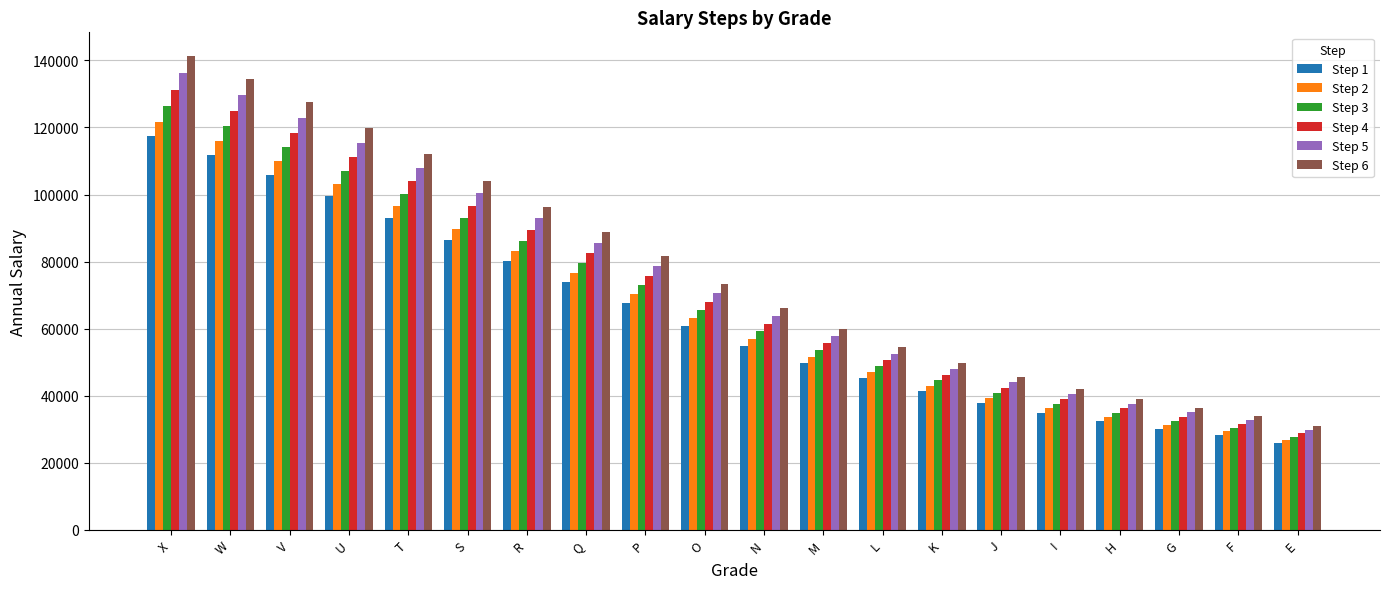

What is the difference between the maximum and minimum values in the Step 4 series?

102410